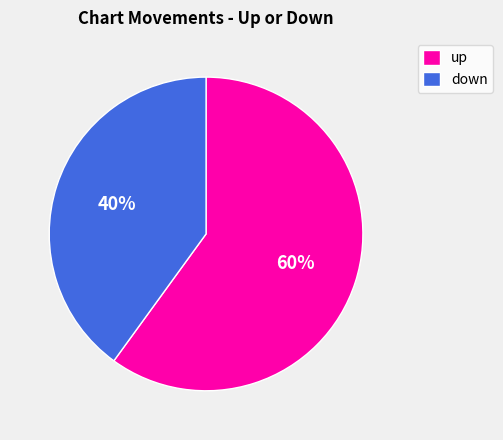

To the nearest percent, what percentage of the pie is up?

60%